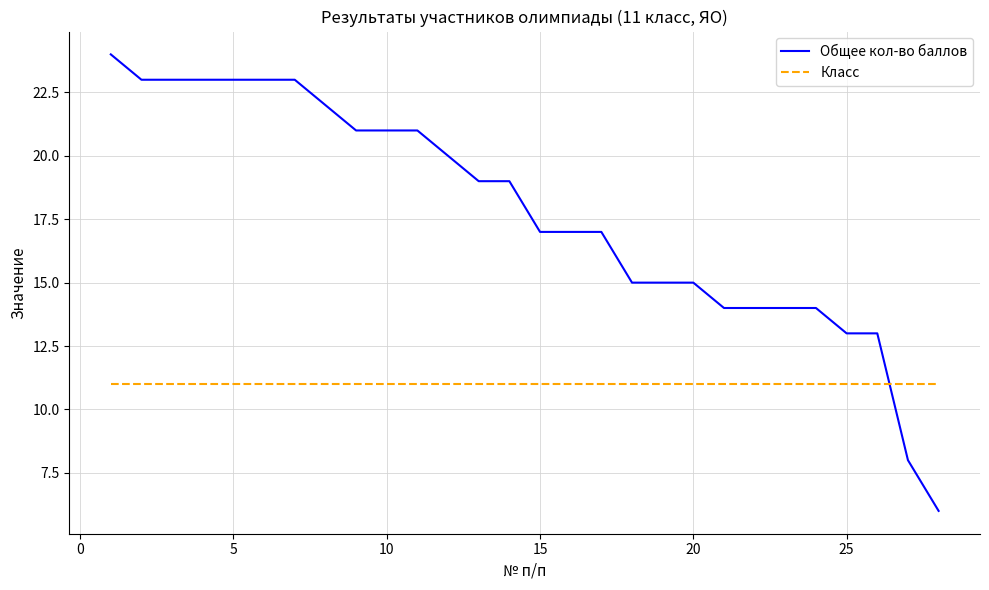

What is the greatest value displayed?

24